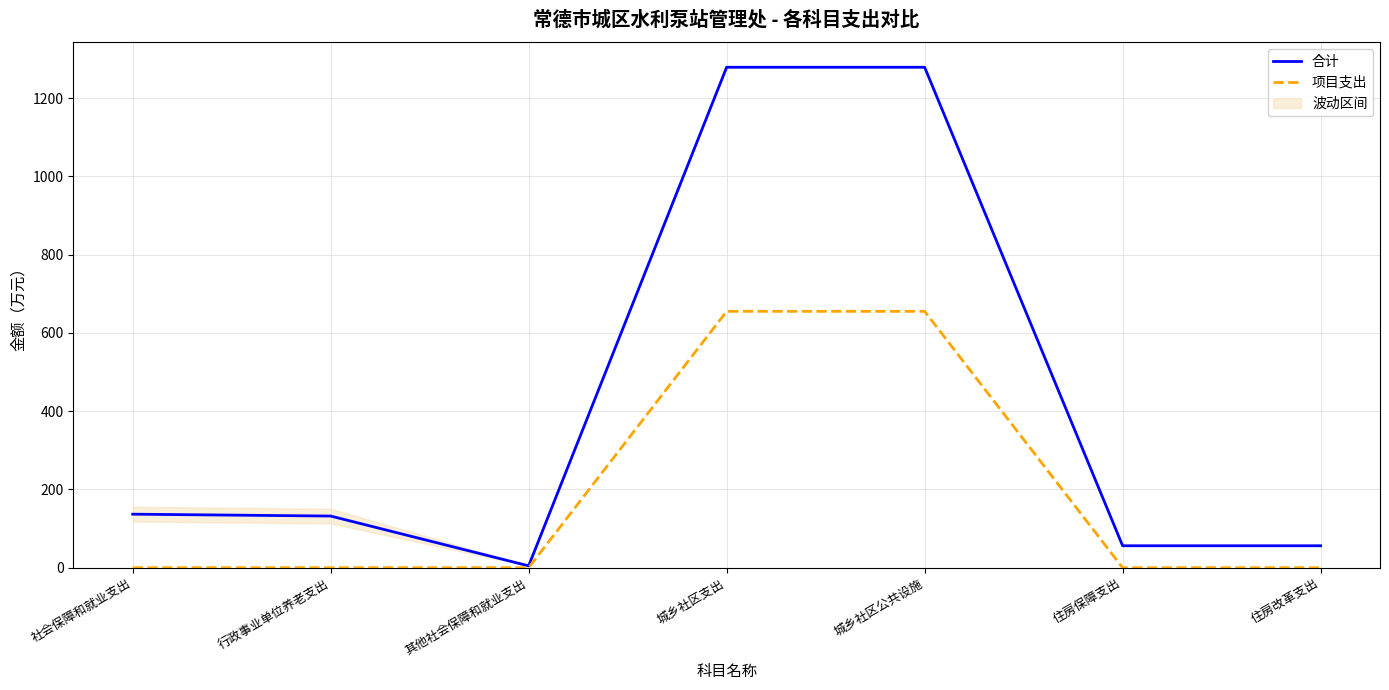

What is the sum of all 项目支出 values?

1310.5